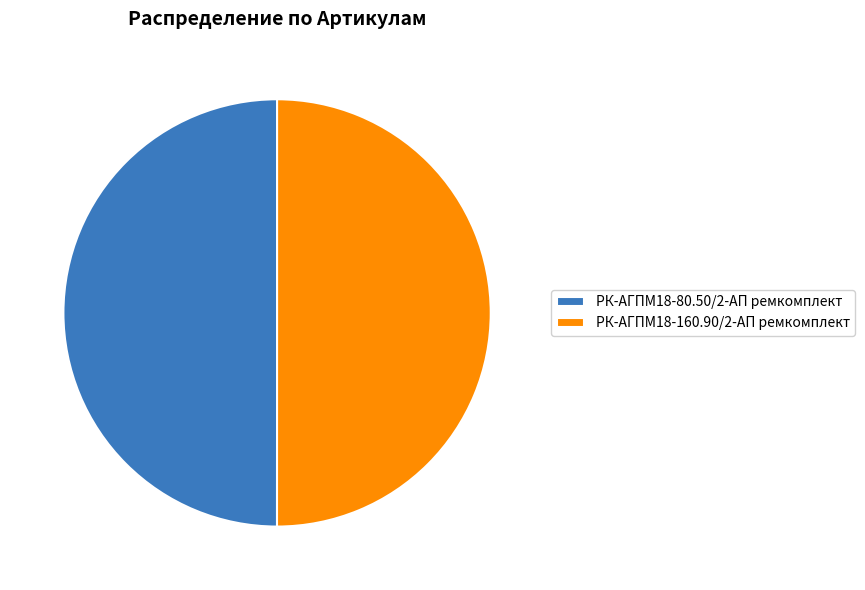

Approximately how many times larger is the value at РК-АГПМ18-80.50/2-АП ремкомплект compared to РК-АГПМ18-160.90/2-АП ремкомплект?

1.0